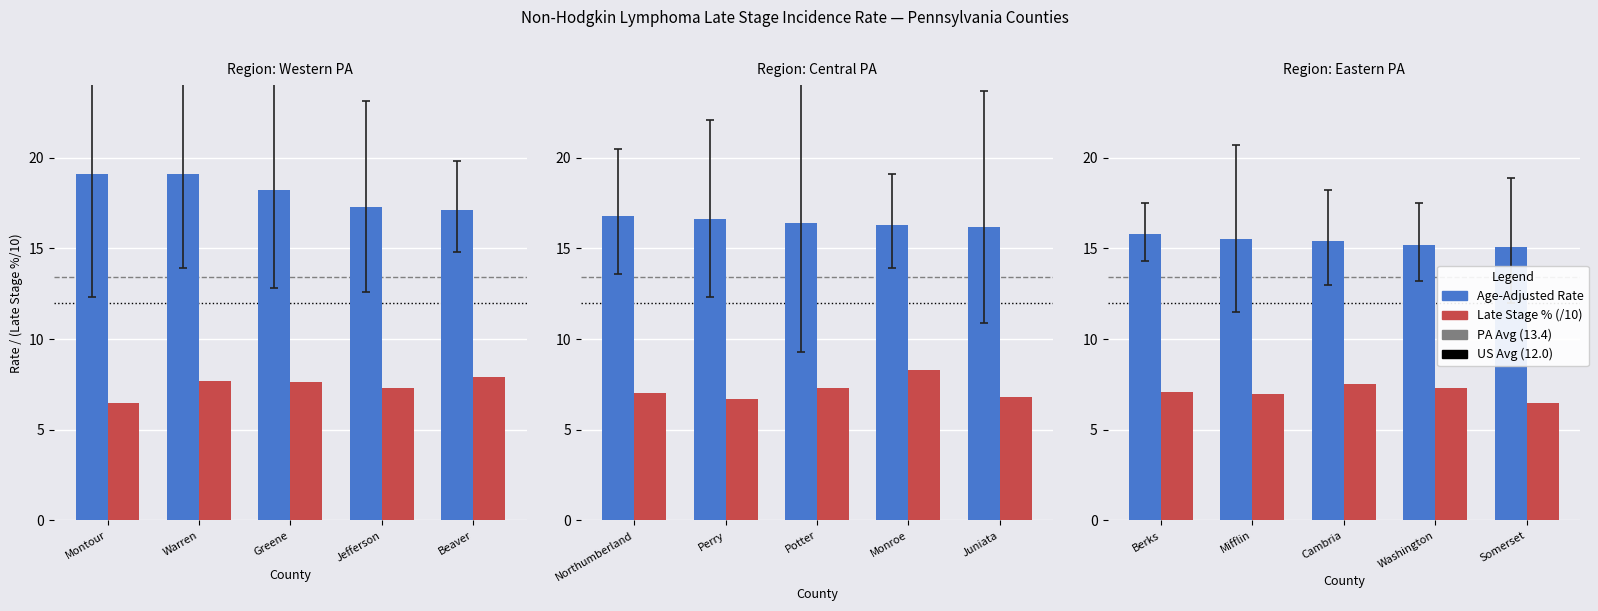

True or false: Age-Adjusted Rate has a value of 22.3 at Cambria.

False